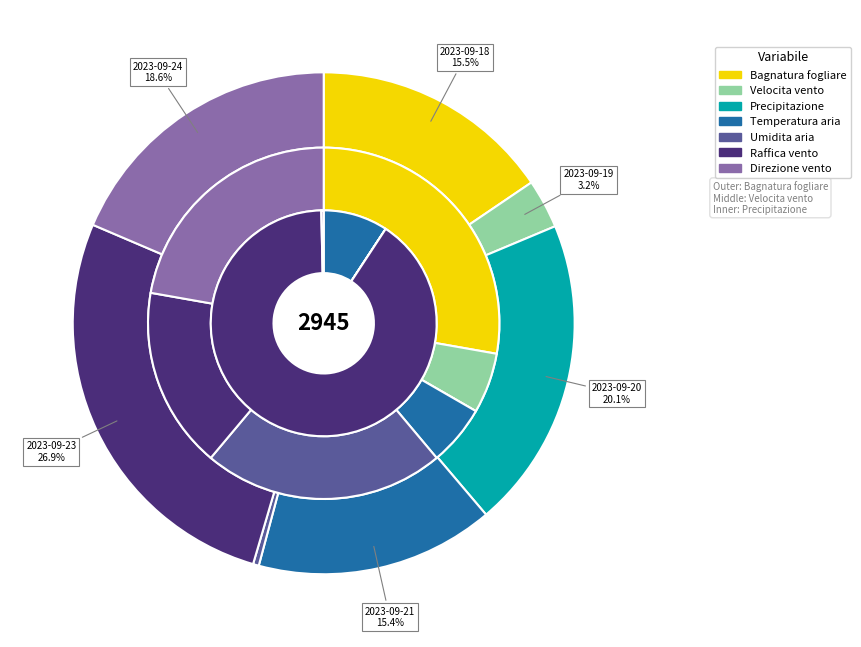

True or false: 2023-09-24 accounts for 1% of the total.

False